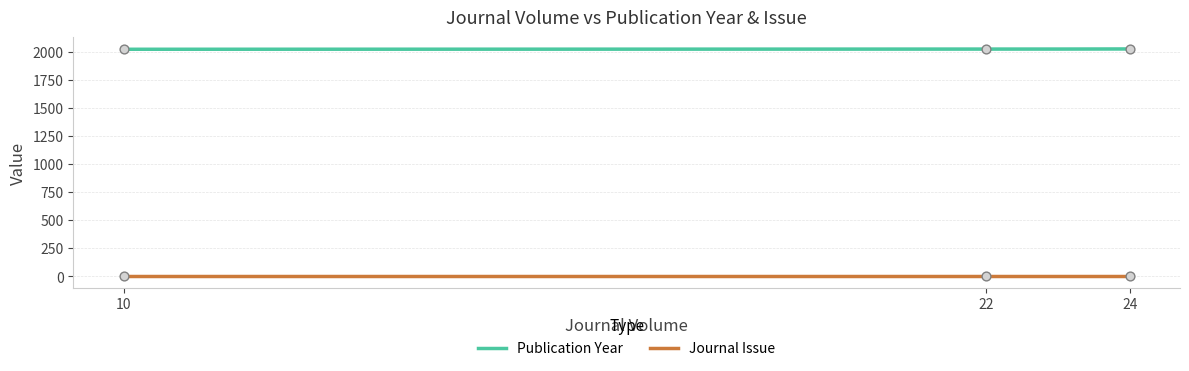

At how many categories does at least one series exceed 1114?

3